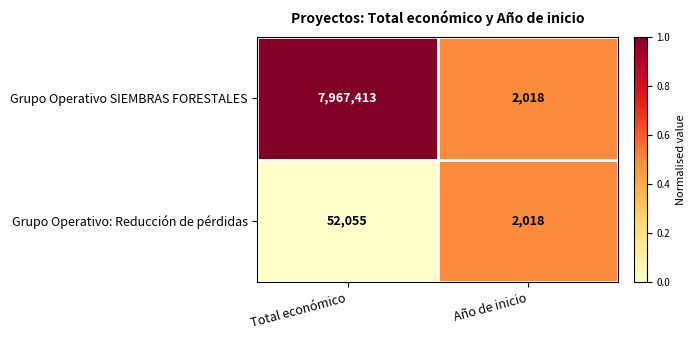

Which series has the largest total across all categories?

Grupo Operativo SIEMBRAS FORESTALES